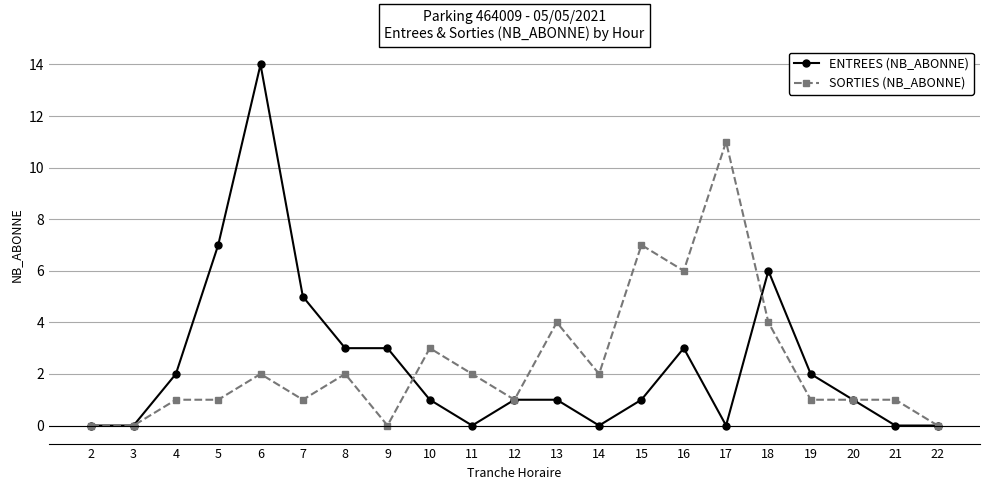

Which series has the widest spread of values?

ENTREES (NB_ABONNE)